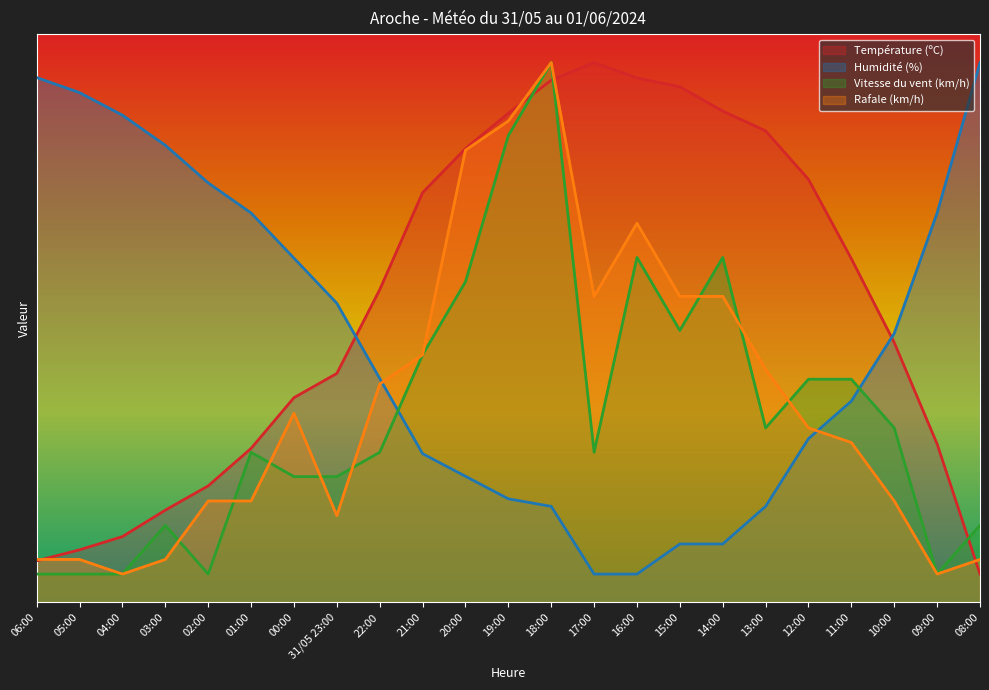

How many lines are shown in the chart?

4